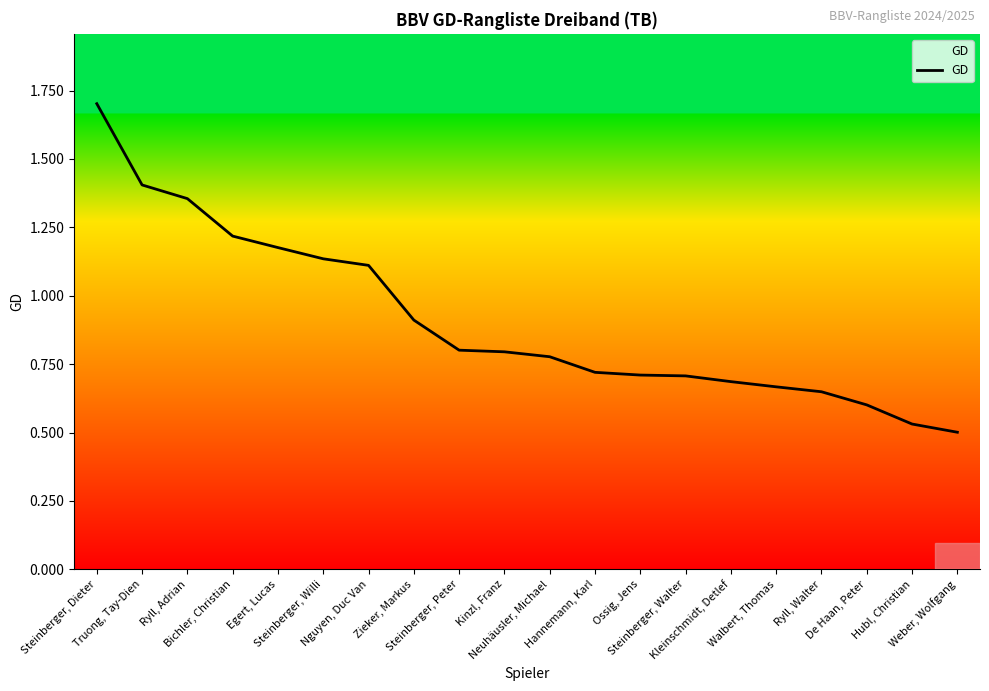

Which label corresponds to the largest value in the chart?

Steinberger, Dieter